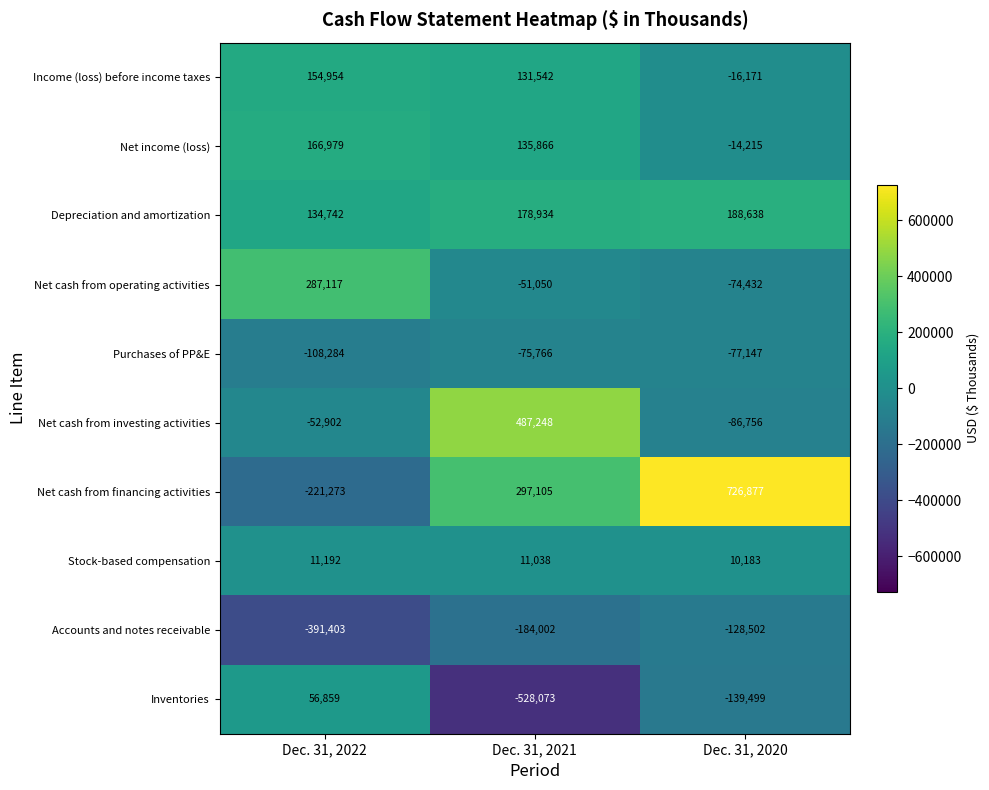

Reading right to left, transcribe all the data shown in this chart.

Income (loss) before income taxes: Dec. 31, 2020=-16171	Dec. 31, 2021=131542	Dec. 31, 2022=154954
Net income (loss): Dec. 31, 2020=-14215	Dec. 31, 2021=135866	Dec. 31, 2022=166979
Depreciation and amortization: Dec. 31, 2020=188638	Dec. 31, 2021=178934	Dec. 31, 2022=134742
Net cash from operating activities: Dec. 31, 2020=-74432	Dec. 31, 2021=-51050	Dec. 31, 2022=287117
Purchases of PP&E: Dec. 31, 2020=-77147	Dec. 31, 2021=-75766	Dec. 31, 2022=-108284
Net cash from investing activities: Dec. 31, 2020=-86756	Dec. 31, 2021=487248	Dec. 31, 2022=-52902
Net cash from financing activities: Dec. 31, 2020=726877	Dec. 31, 2021=297105	Dec. 31, 2022=-221273
Stock-based compensation: Dec. 31, 2020=10183	Dec. 31, 2021=11038	Dec. 31, 2022=11192
Accounts and notes receivable: Dec. 31, 2020=-128502	Dec. 31, 2021=-184002	Dec. 31, 2022=-391403
Inventories: Dec. 31, 2020=-139499	Dec. 31, 2021=-528073	Dec. 31, 2022=56859